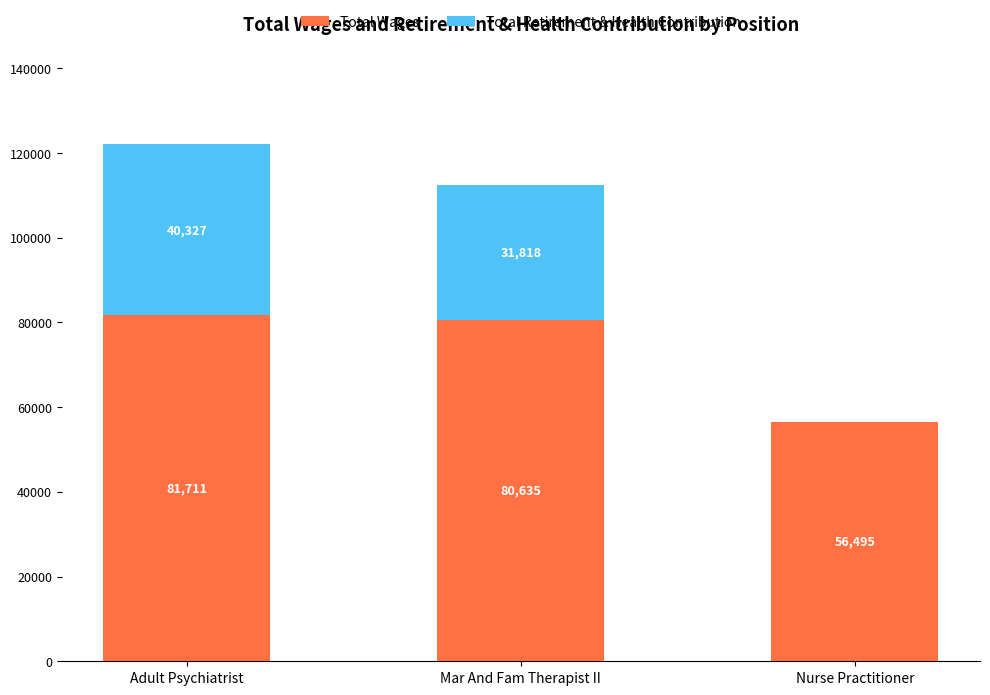

Are the bars grouped side by side (vs. stacked)?

No